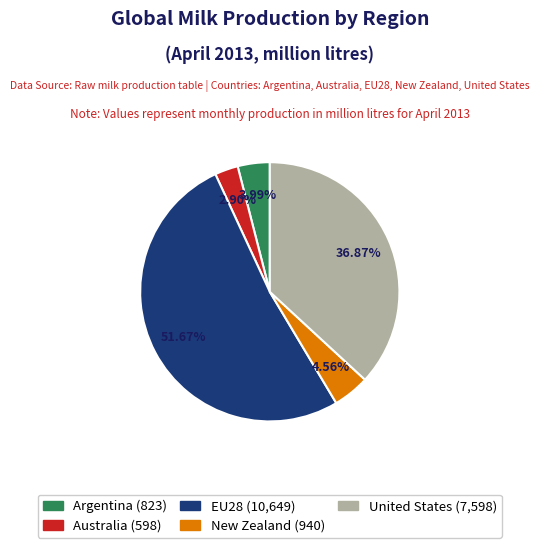

True or false: EU28 accounts for 64% of the total.

False